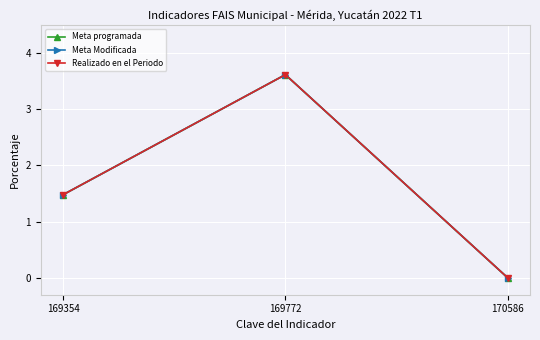

Where is Realizado en el Periodo nearest to the value 1?

169354